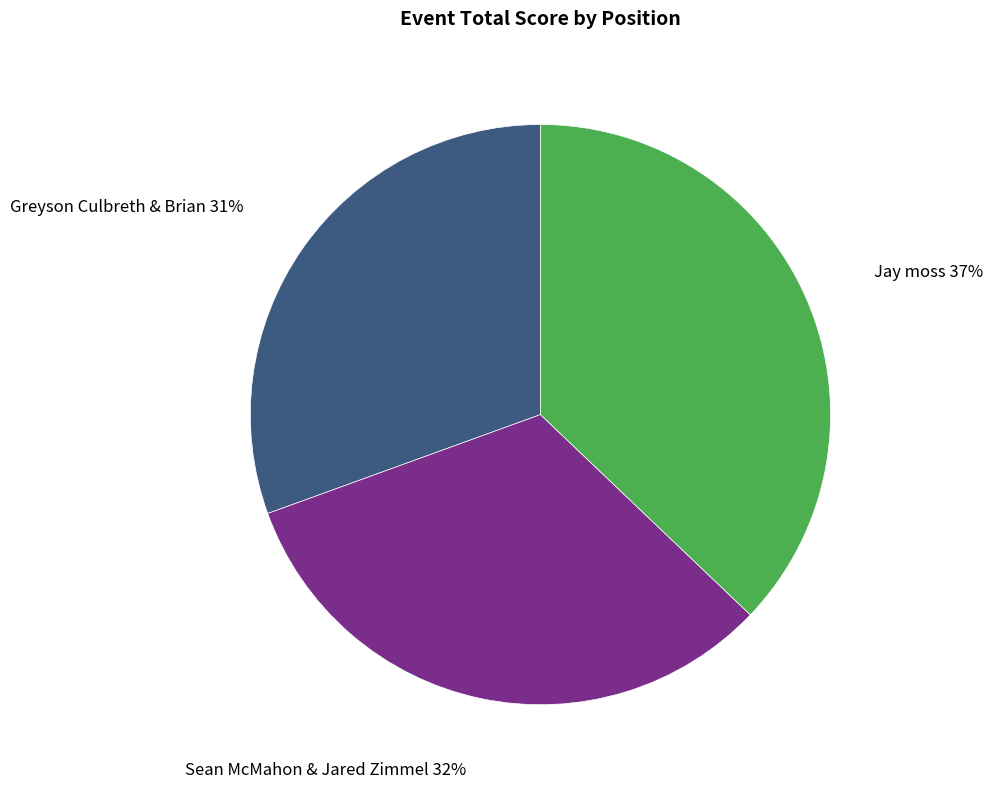

How many slices are in this pie chart?

3